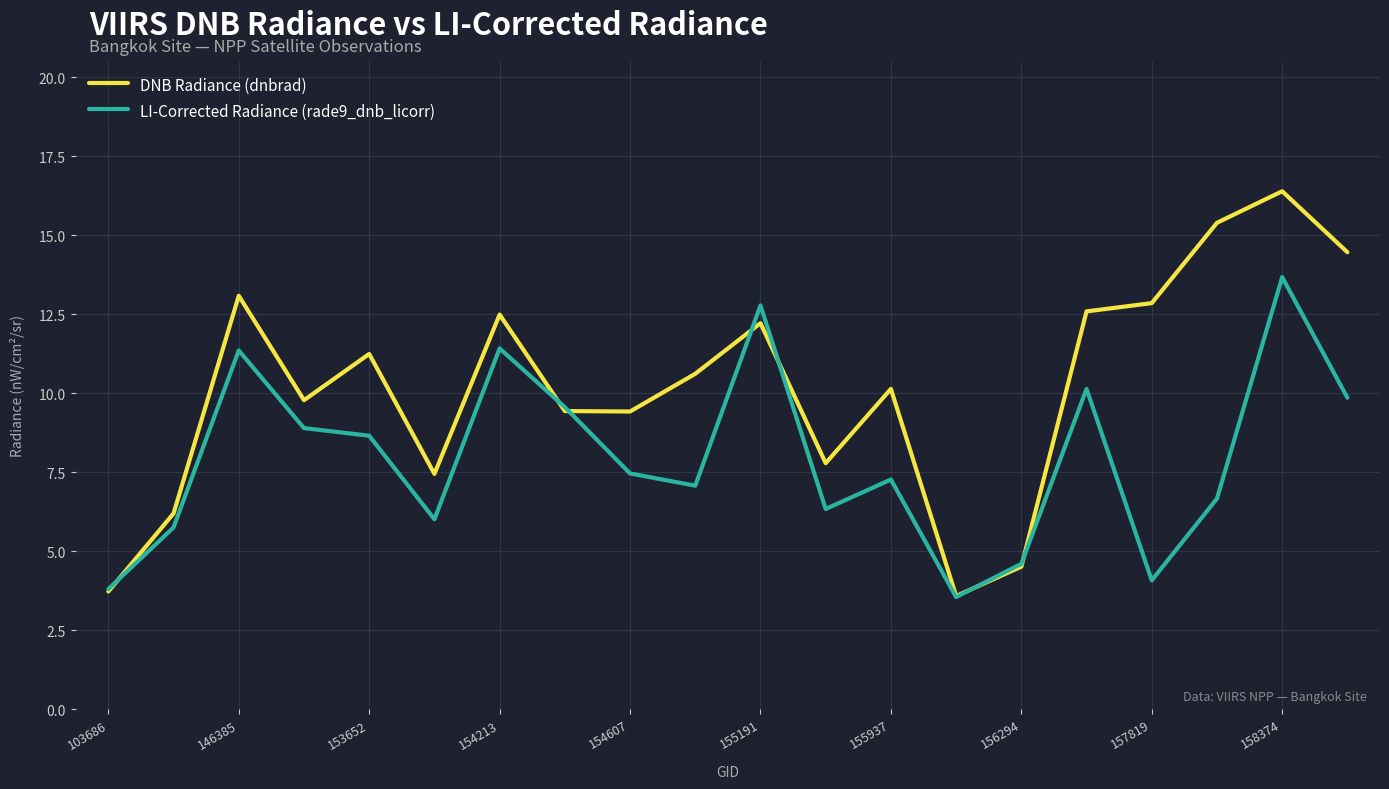

True or false: LI-Corrected Radiance (rade9_dnb_licorr) has more than 0 points higher than both neighbors.

True